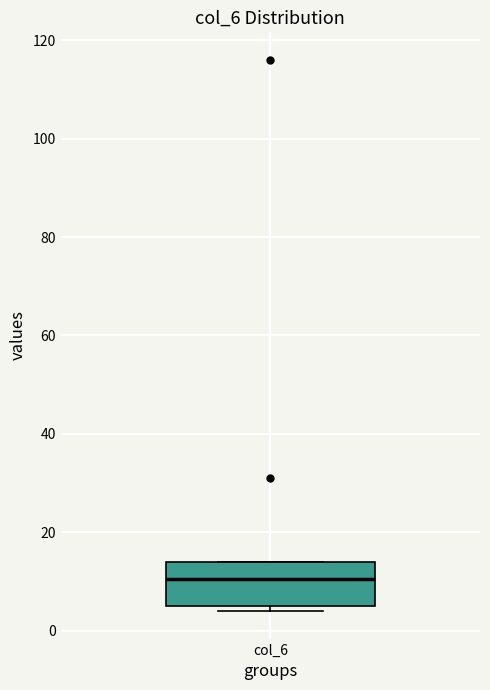

Transcribe this box plot: give where the median line is, the range the box spans, and where the two whiskers end, as read against the y-axis. The values are not printed on the chart, so give them approximately, as read against the axis.

median 10, box 6 to 14, whiskers 4 to 14